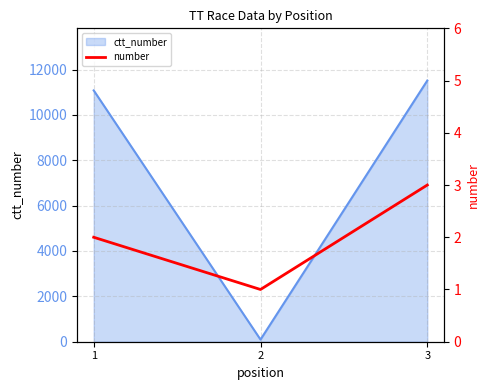

Does the chart have visible grid lines?

Yes